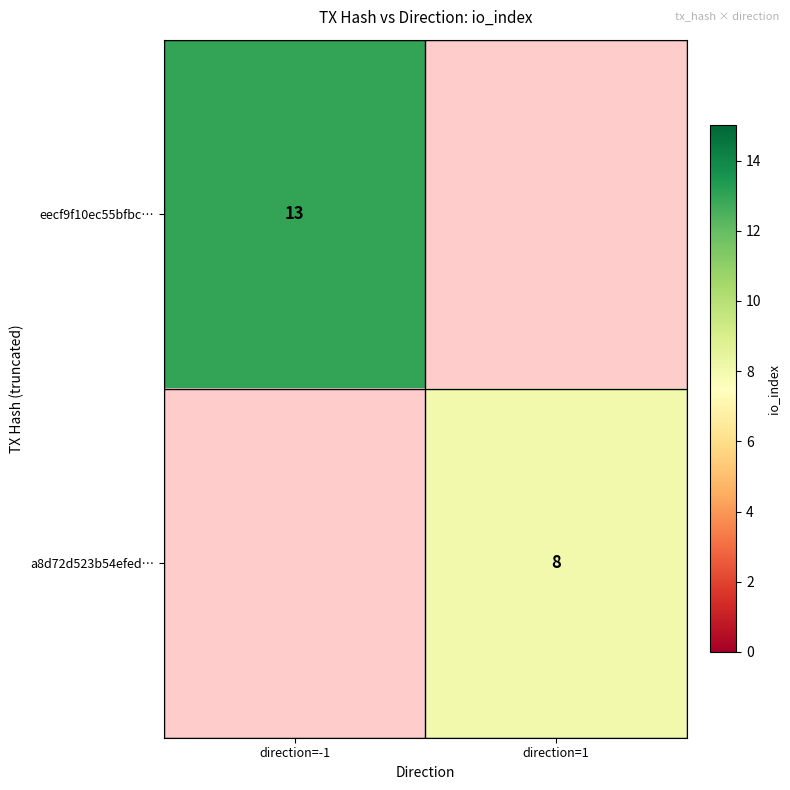

Is it true that a8d72d523b54efed… equals 4.8 at direction=1?

False